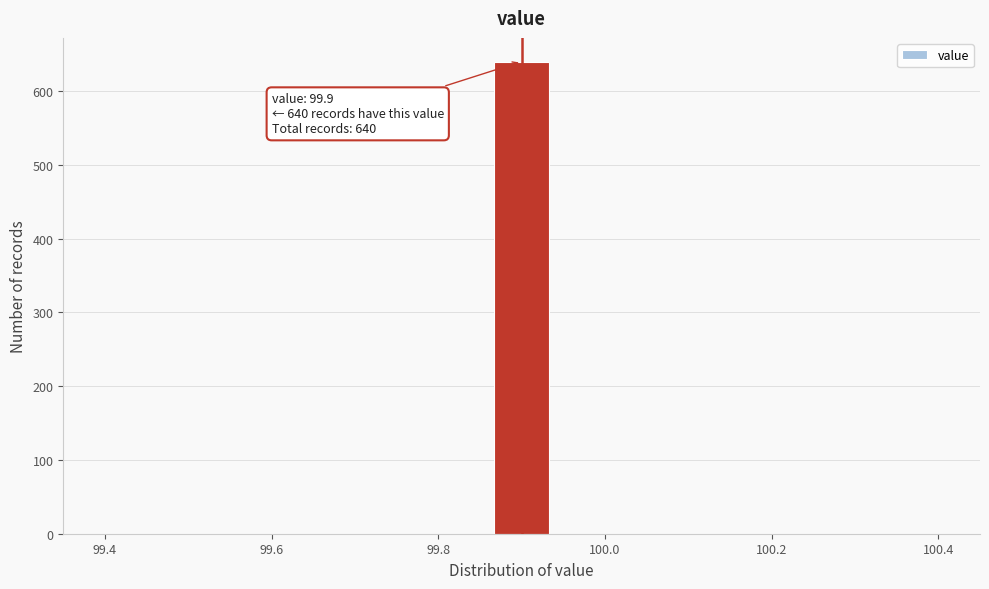

Read against the x-axis, roughly where is the centre of the tallest bar?

99.90